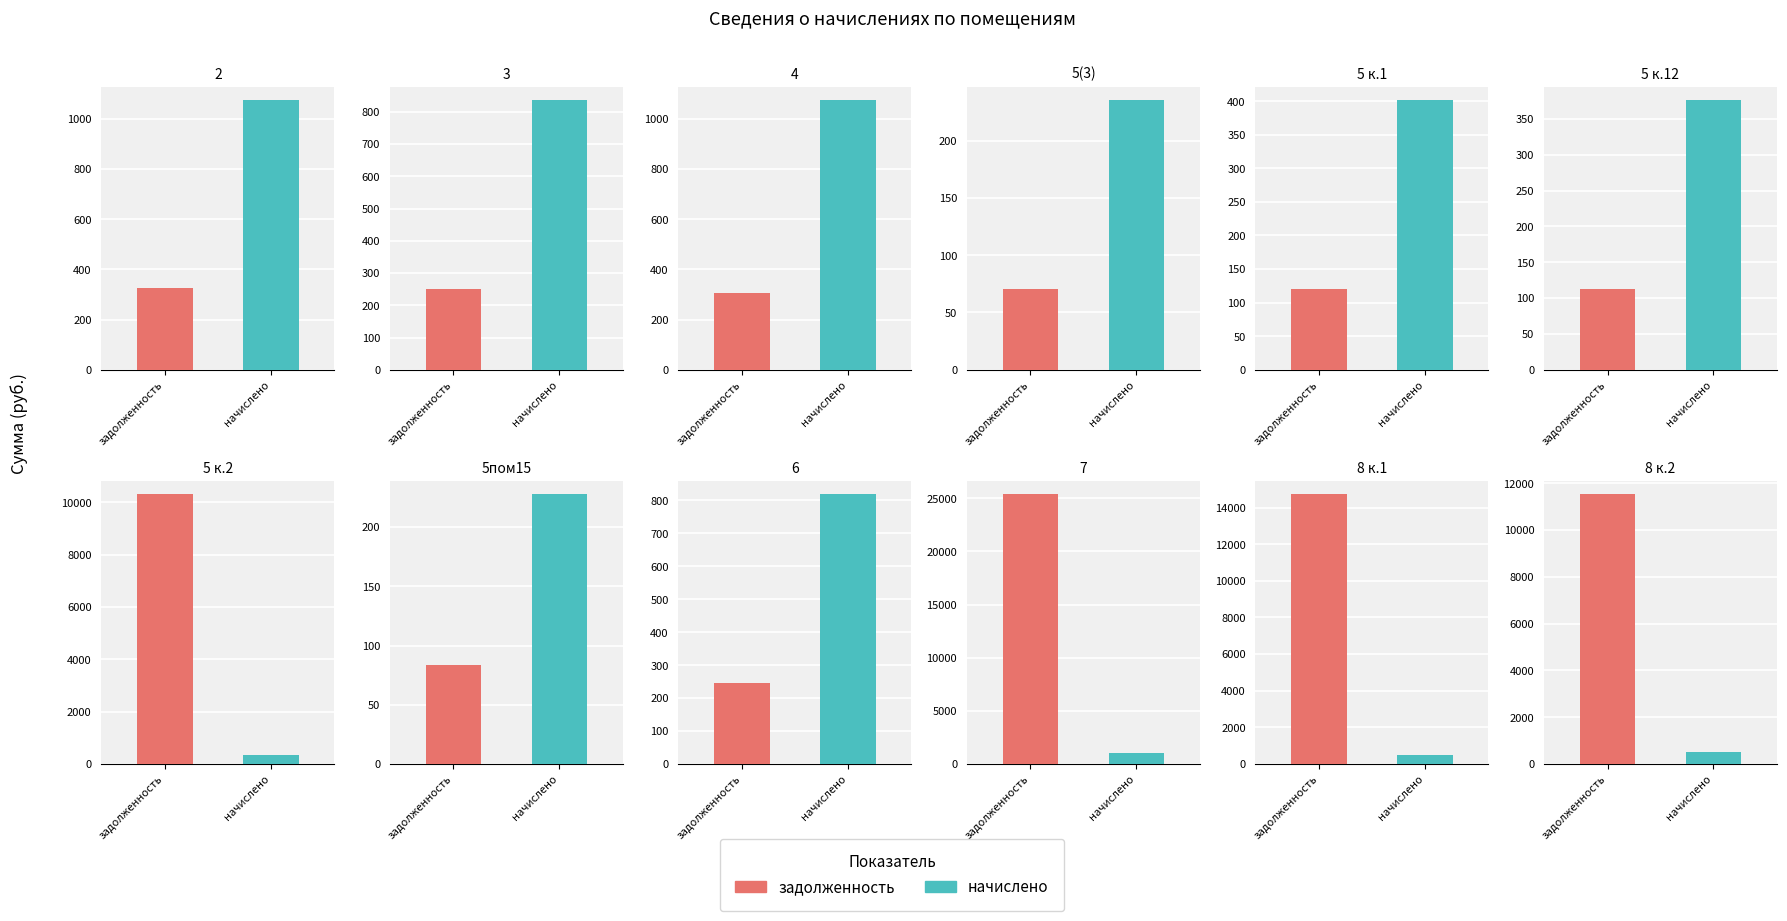

Reading left to right, transcribe all the data shown in this chart.

задолженность: 324.3	252.1	305.8	70.9	121.0	113.3	10305.6	83.6	246.7	25383.5	14723.9	11528.8
начислено: 1074.8	836.8	1074.8	235.4	401.8	376.2	340.4	227.8	818.9	1067.1	480.6	495.9